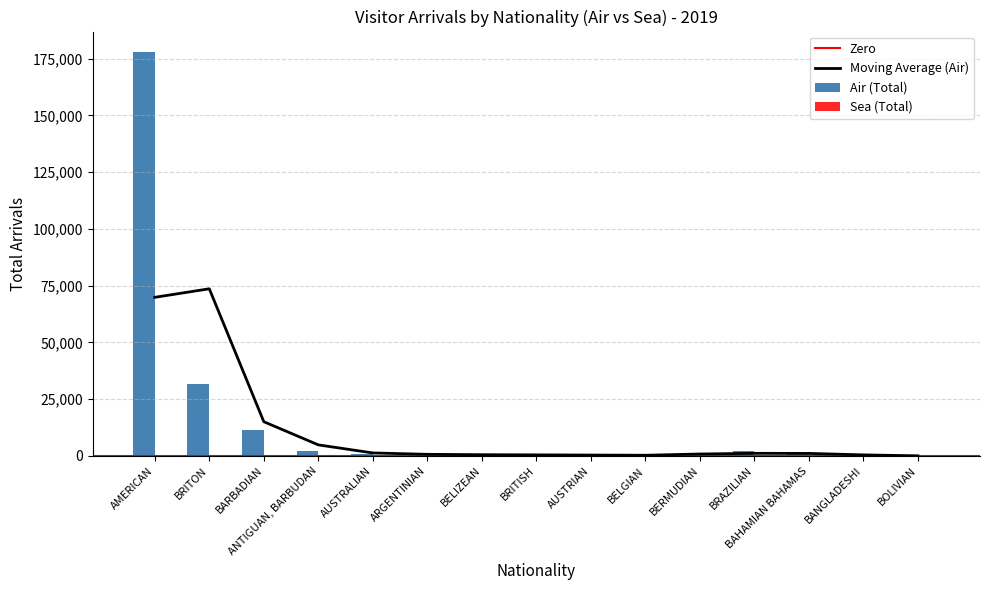

Is it true that Air (Total) equals 82227 at AMERICAN?

False